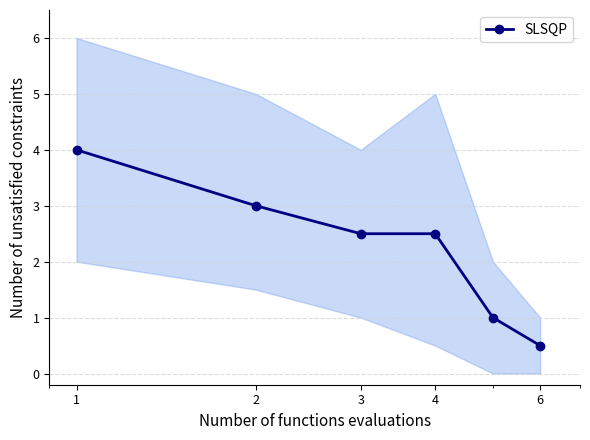

What is the value of the SLSQP point at the 6th from the left?

0.5